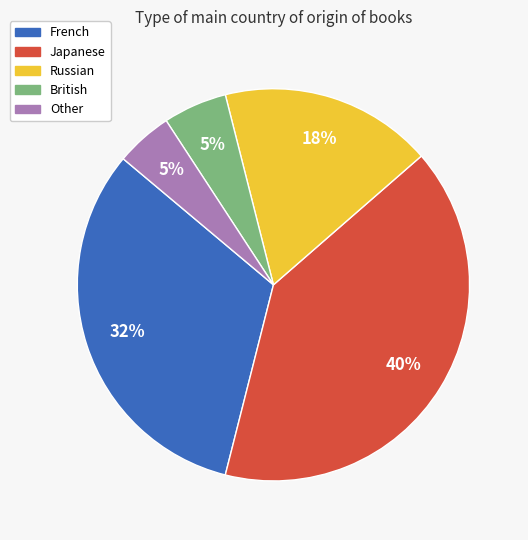

How many slices are in this pie chart?

5